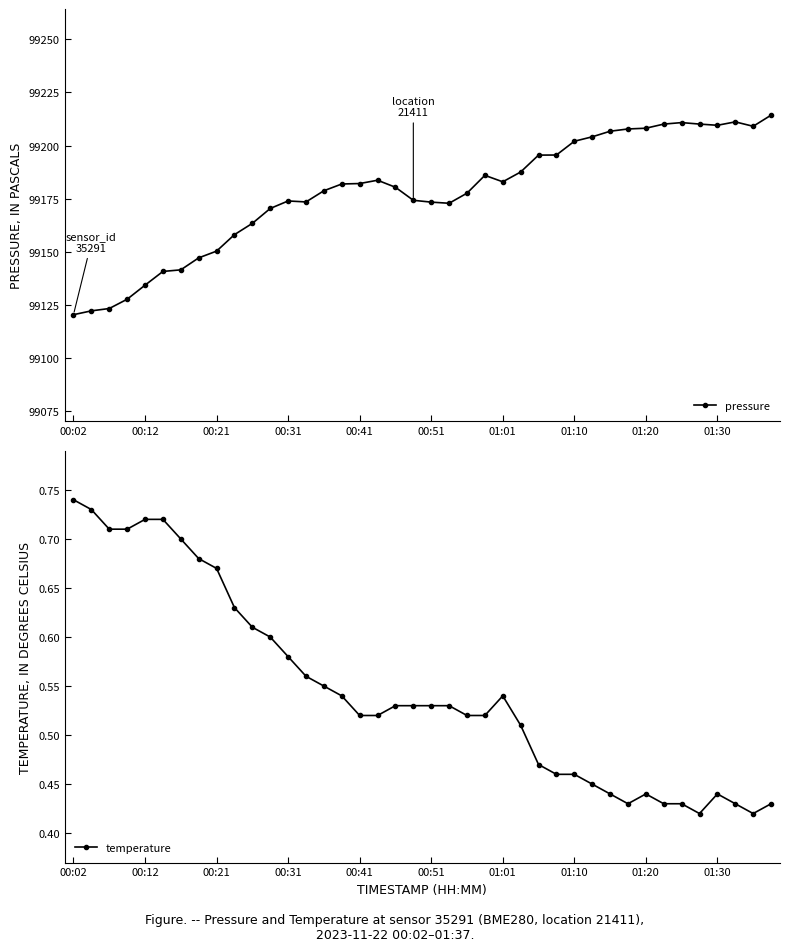

Reading right to left, extract all data points from this chart.

pressure: 99214.3	99209.1	99211.1	99209.5	99210.1	99210.8	99210.1	99208.1	99207.8	99206.7	99204.1	99202.0	99195.5	99195.5	99187.5	99182.9	99185.9	99177.6	99172.8	99173.3	99174.2	99180.3	99183.6	99182.1	99181.9	99178.7	99173.4	99173.9	99170.4	99163.3	99158.0	99150.3	99147.1	99141.4	99140.7	99134.2	99127.6	99123.2	99122.1	99120.3
temperature: 0.4	0.4	0.4	0.4	0.4	0.4	0.4	0.4	0.4	0.4	0.5	0.5	0.5	0.5	0.5	0.5	0.5	0.5	0.5	0.5	0.5	0.5	0.5	0.5	0.5	0.6	0.6	0.6	0.6	0.6	0.6	0.7	0.7	0.7	0.7	0.7	0.7	0.7	0.7	0.7